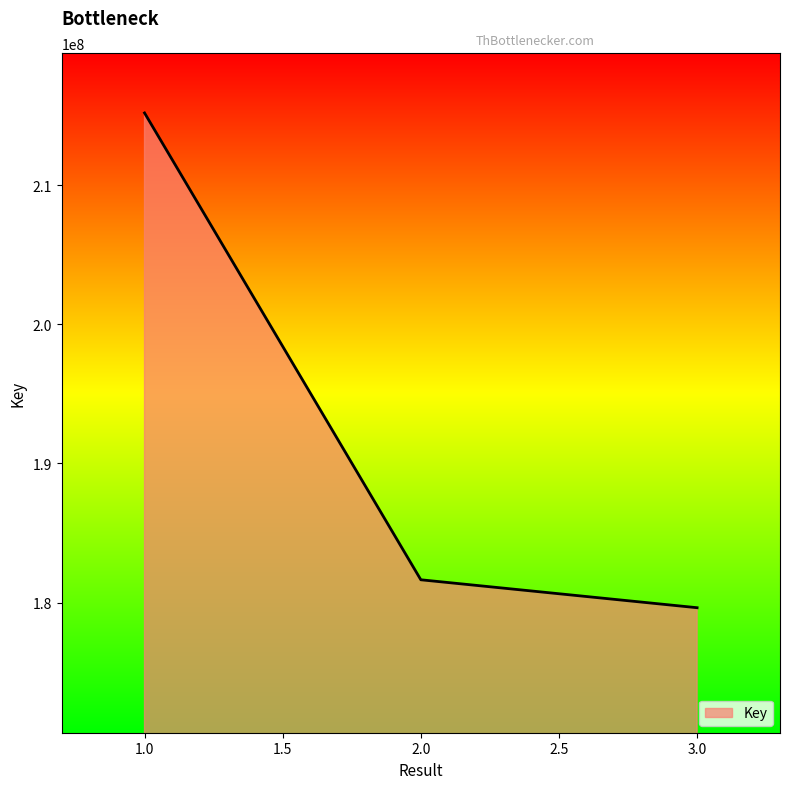

Does the chart have visible grid lines?

No